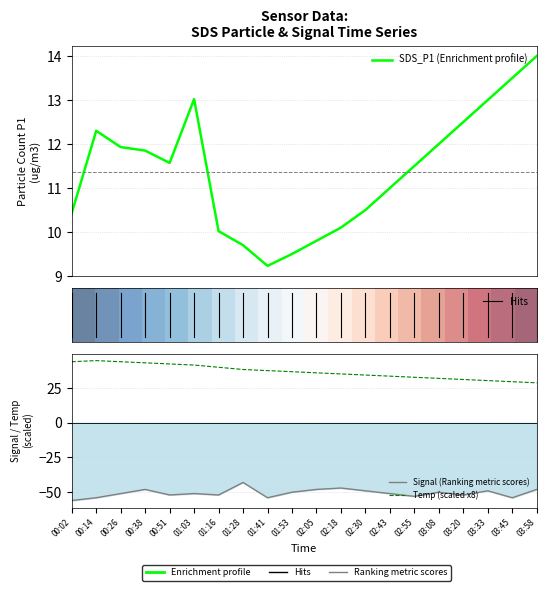

Reading right to left, transcribe all the data shown in this chart.

SDS_P1: 03:58=14.0	03:45=13.5	03:33=13.0	03:20=12.5	03:08=12.0	02:55=11.5	02:43=11.0	02:30=10.5	02:18=10.1	02:05=9.8	01:53=9.5	01:41=9.2	01:28=9.7	01:16=10.0	01:03=13.0	00:51=11.6	00:38=11.8	00:26=11.9	00:14=12.3	00:02=10.4
Temp: 03:58=28.8	03:45=29.6	03:33=30.4	03:20=31.2	03:08=32.0	02:55=32.8	02:43=33.6	02:30=34.4	02:18=35.2	02:05=36.0	01:53=36.8	01:41=37.6	01:28=38.4	01:16=40.0	01:03=41.6	00:51=42.4	00:38=43.2	00:26=44.0	00:14=44.8	00:02=44.0
Signal: 03:58=-48.0	03:45=-54.0	03:33=-49.0	03:20=-52.0	03:08=-50.0	02:55=-53.0	02:43=-51.0	02:30=-49.0	02:18=-47.0	02:05=-48.0	01:53=-50.0	01:41=-54.0	01:28=-43.0	01:16=-52.0	01:03=-51.0	00:51=-52.0	00:38=-48.0	00:26=-51.0	00:14=-54.0	00:02=-56.0